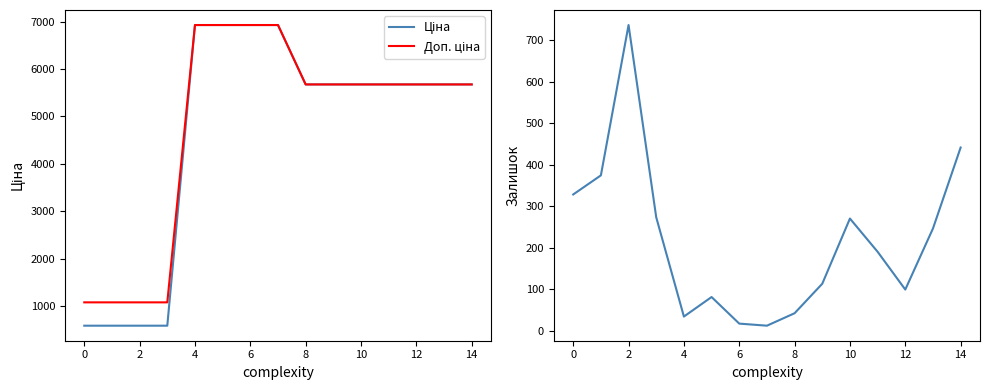

What is the difference between the maximum and minimum values in the Залишок series?

724.0